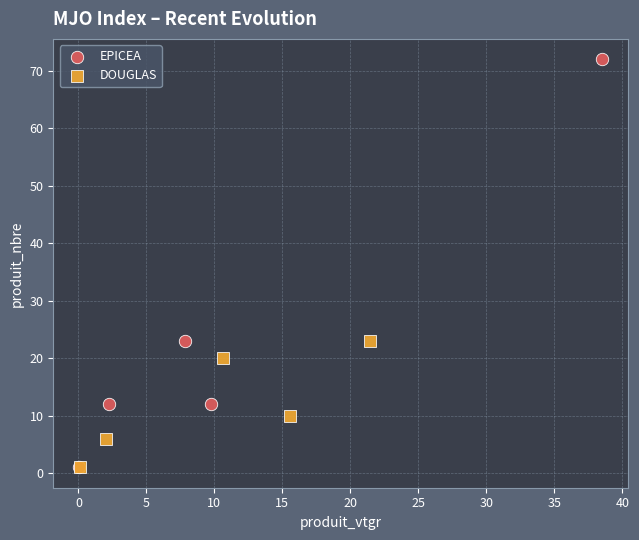

Which series contains the highest Y value?

EPICEA